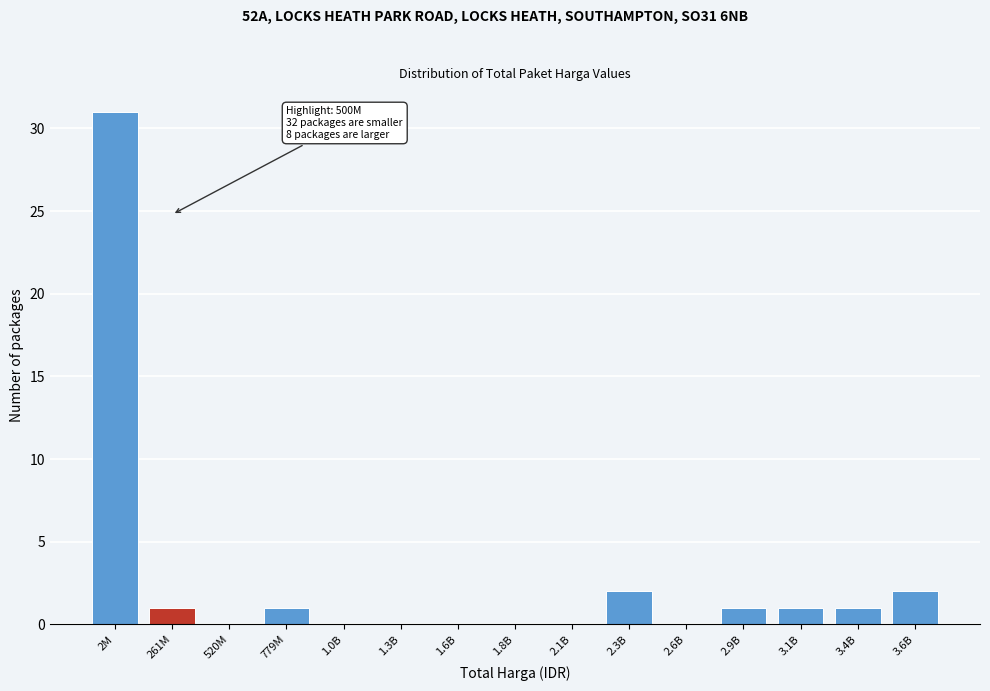

Reading left to right, what are all the values shown in this chart?

2M=31	261M=1	520M=0	779M=1	1.0B=0	1.3B=0	1.6B=0	1.8B=0	2.1B=0	2.3B=2	2.6B=0	2.9B=1	3.1B=1	3.4B=1	3.6B=2